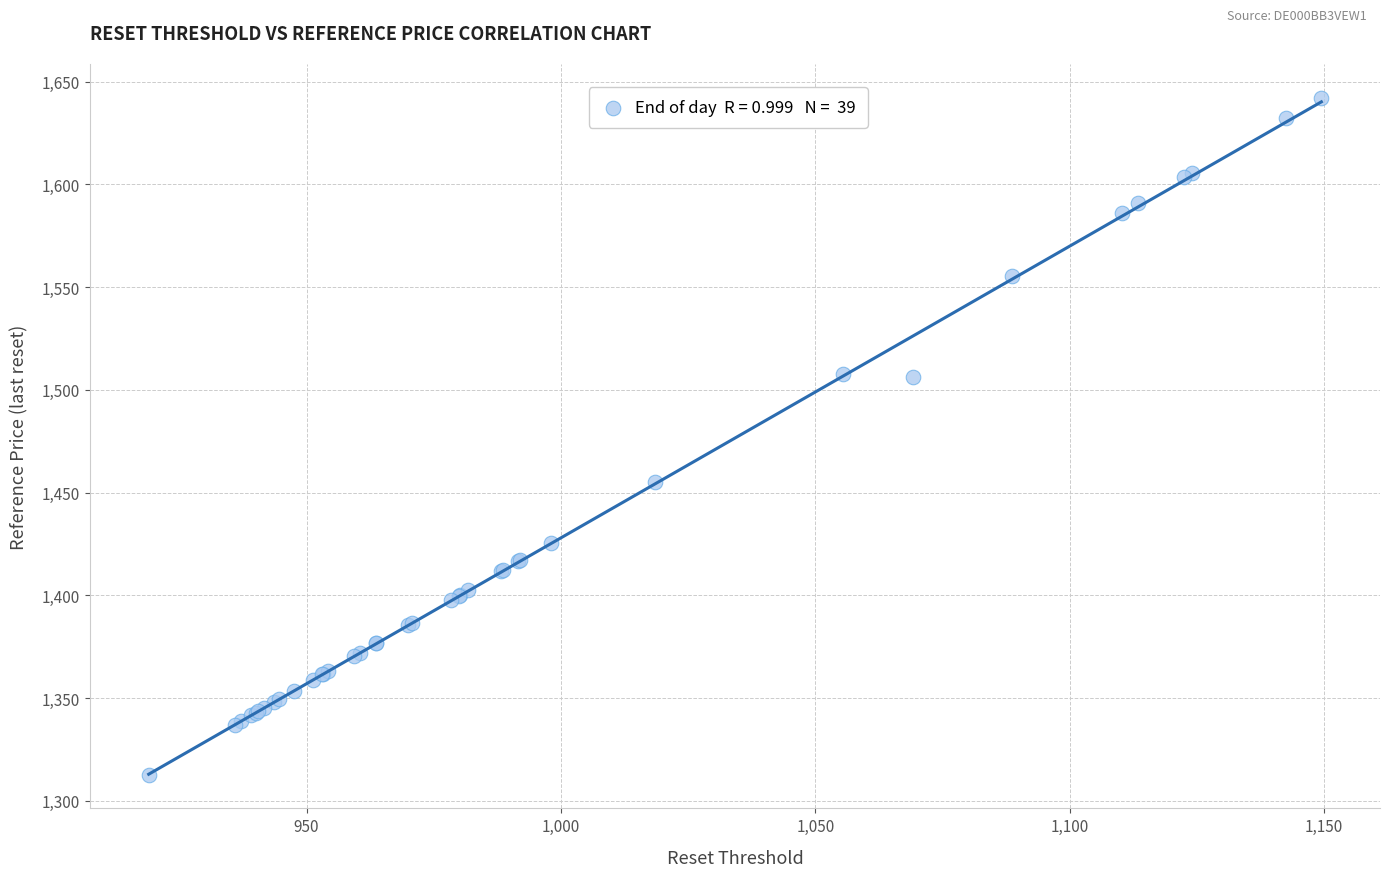

What Y value in the scatter plot is closest to 1477?

1455.1